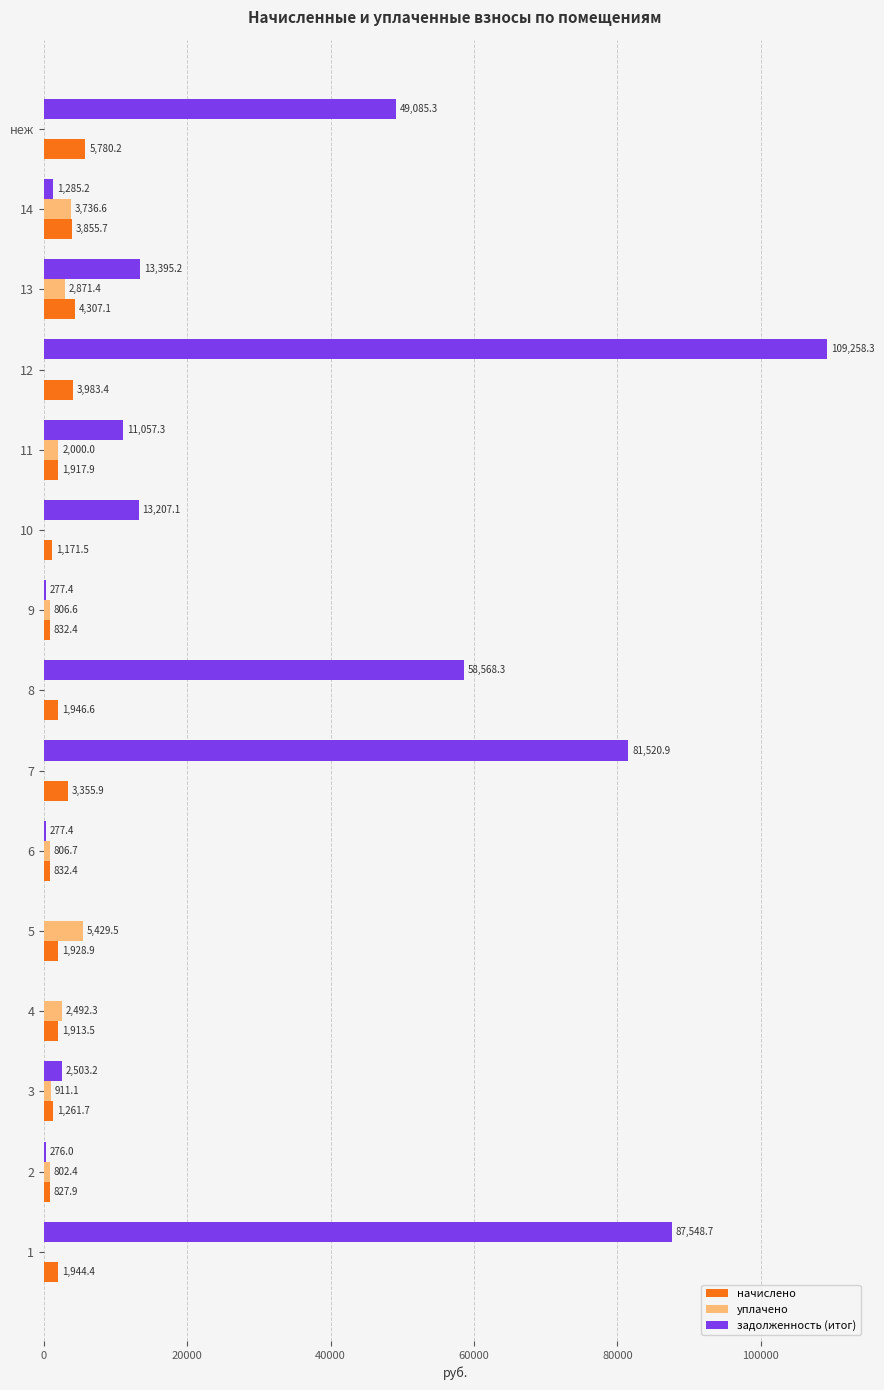

What is the sum of all задолженность (итог) values?

428260.3